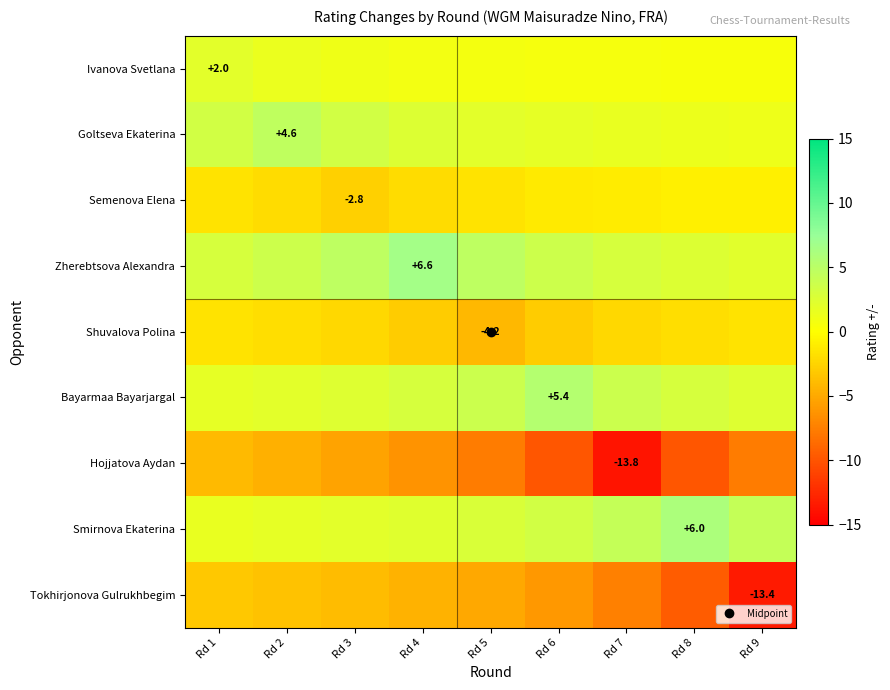

At which label does Tokhirjonova Gulrukhbegim first exceed -5?

Rd 1